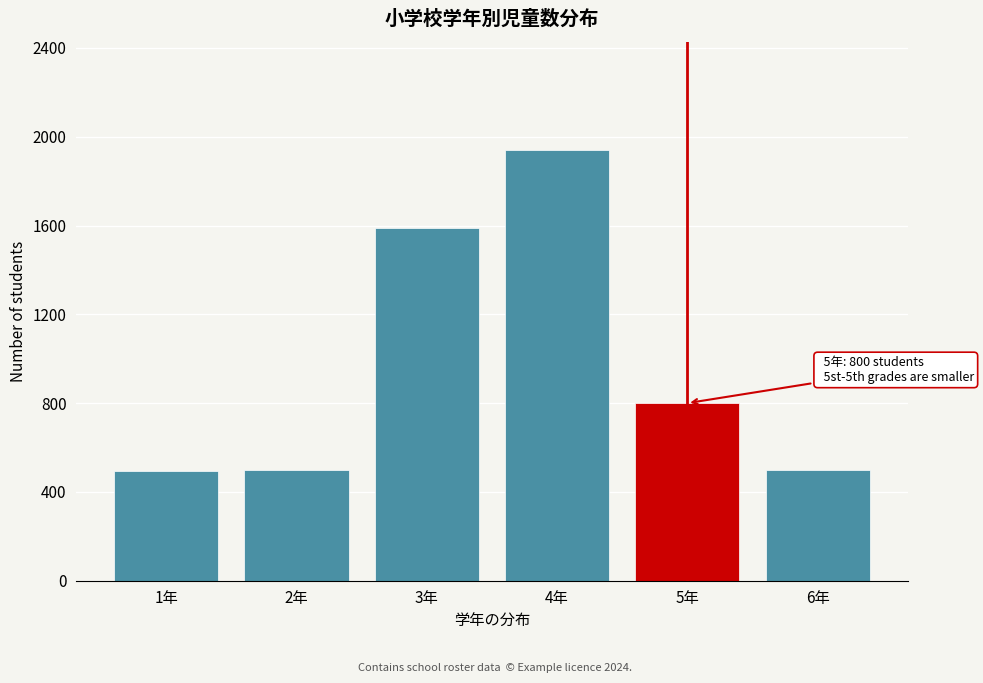

What is the label of the 5th bar from the left?

5年